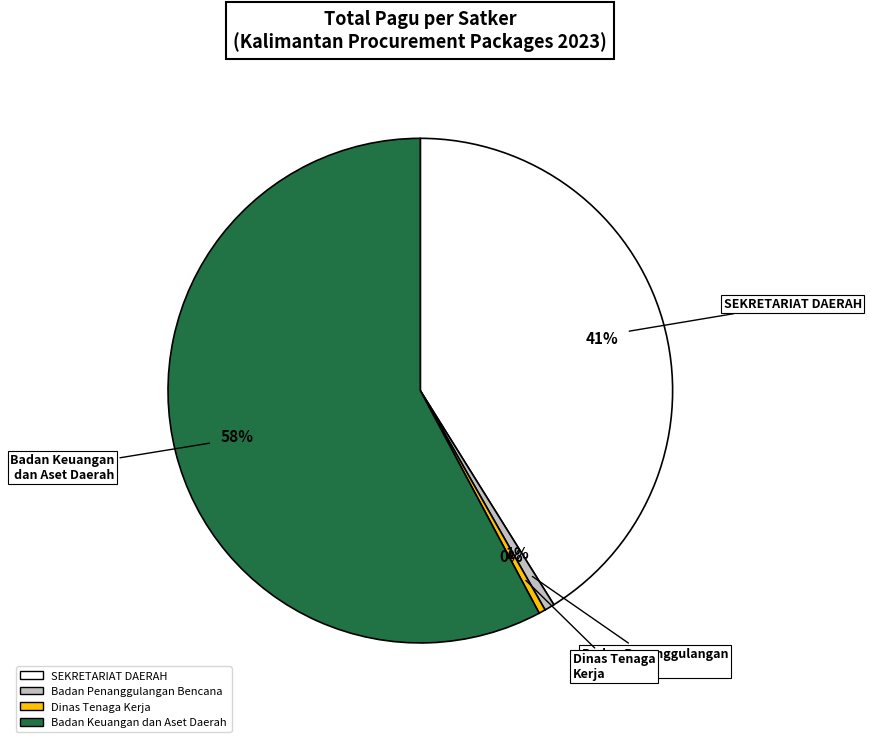

Is there a majority slice in this chart?

Yes